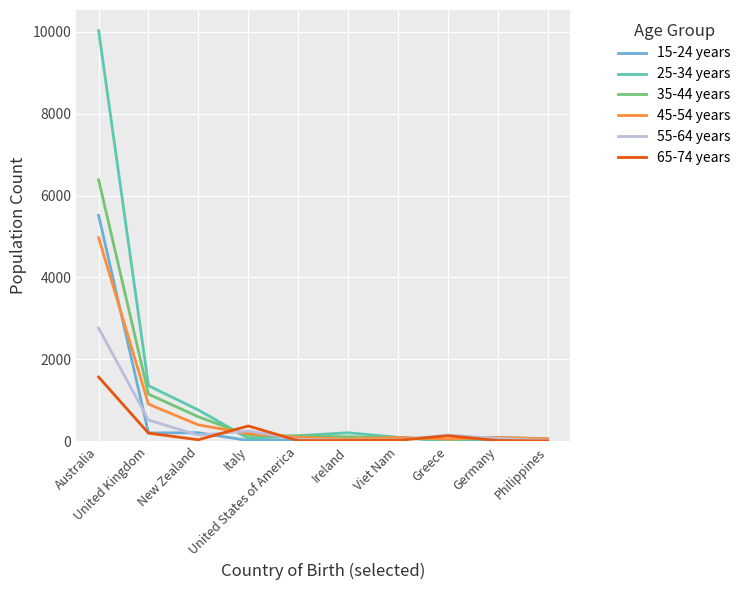

Which series changed the most between New Zealand and United States of America?

25-34 years